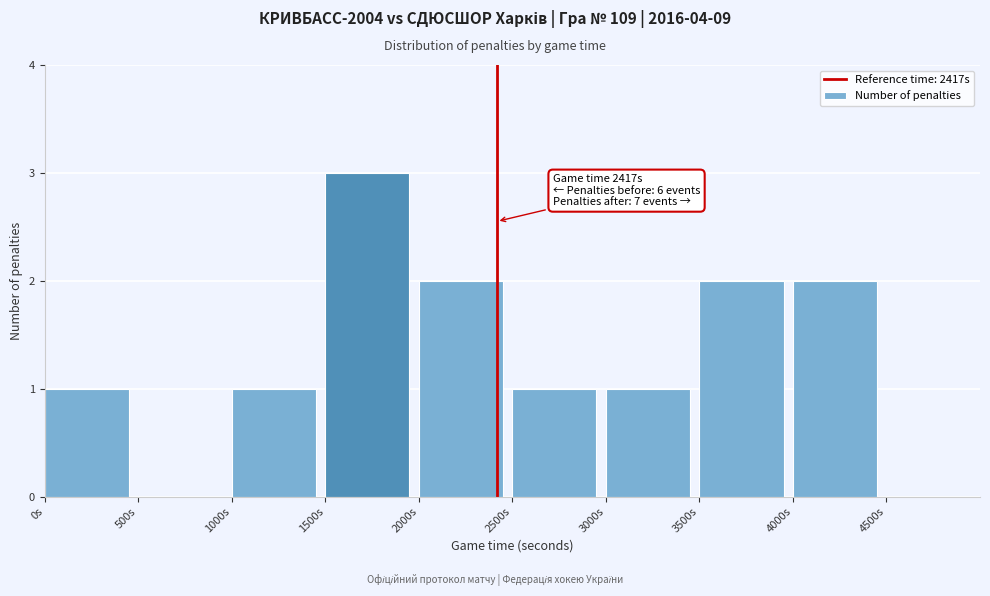

Over which range of the x-axis is the bar tallest?

1500 to 2000